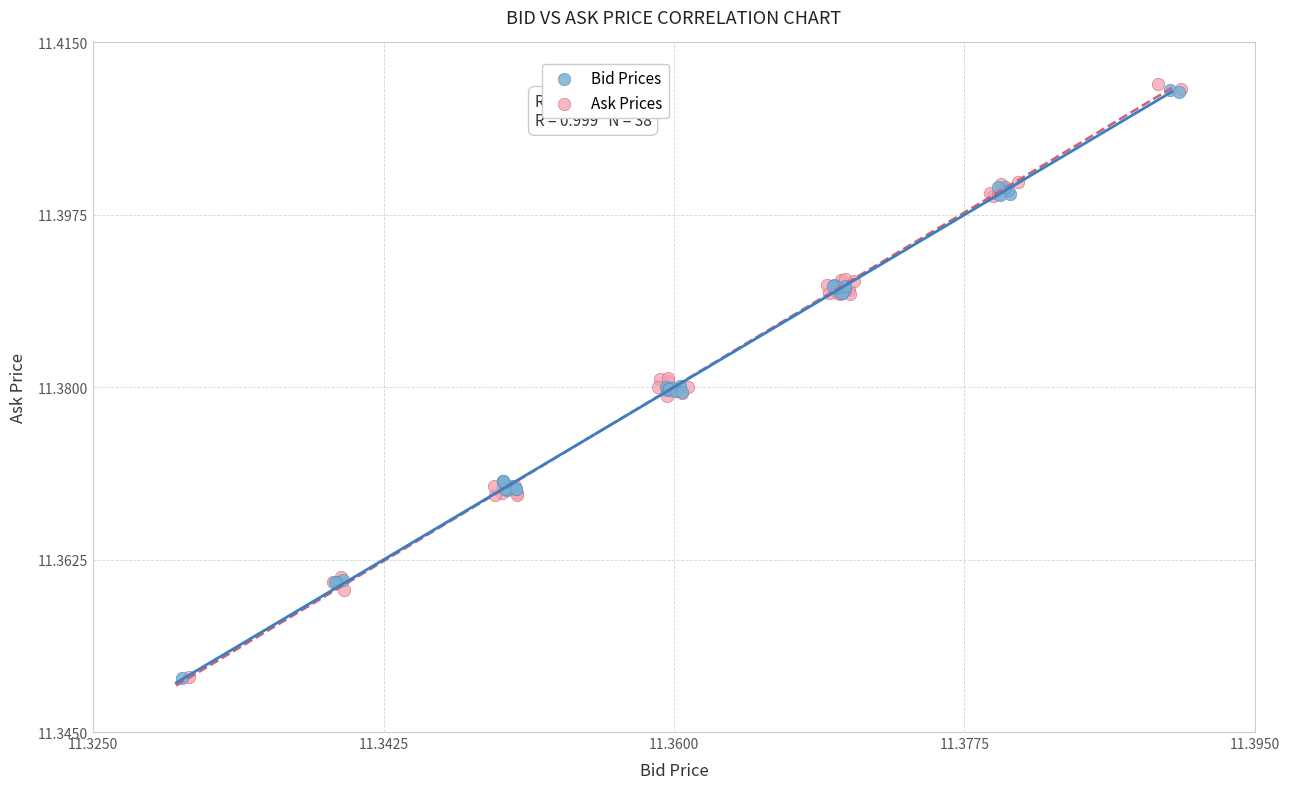

What are all the series names shown in the legend?

Bid Prices, Ask Prices